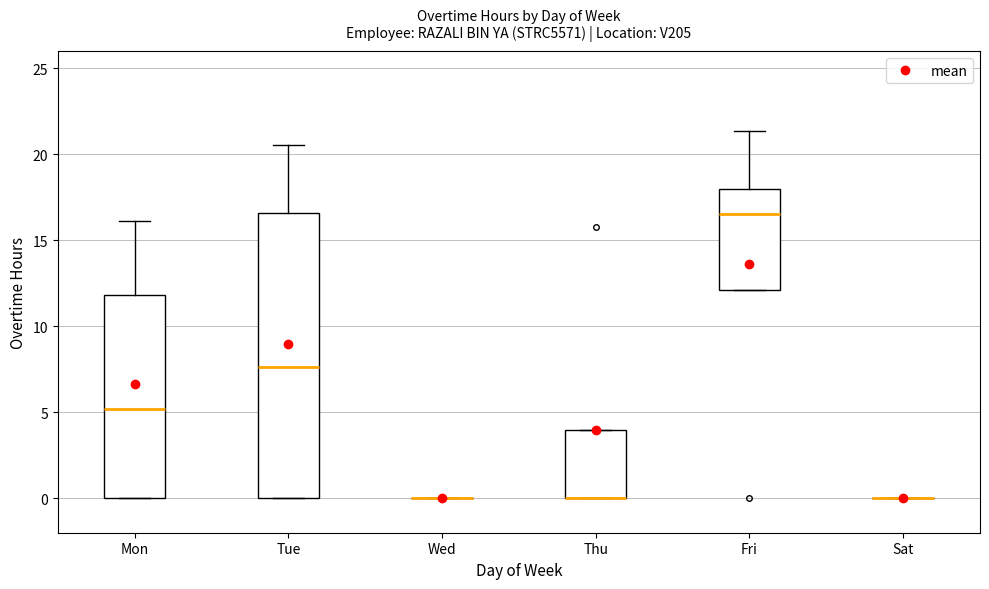

Reading left to right, read every box against the y-axis: the position of its median line, the range the box covers, and the ends of its whiskers. The values are not printed on the chart, so give them approximately, as read against the axis.

Mon: median 5.0, box 0.0 to 12.0, whiskers 0.0 to 16.0
Tue: median 7.5, box 0.0 to 16.5, whiskers 0.0 to 20.5
Wed: box collapsed to a line at 0.0, whiskers 0.0 to 0.0
Thu: median 0.0 (drawn on the box's lower edge), box 0.0 to 4.0, whiskers 0.0 to 4.0
Fri: median 16.5, box 12.0 to 18.0, whiskers 12.0 to 21.5
Sat: box collapsed to a line at 0.0, whiskers 0.0 to 0.0